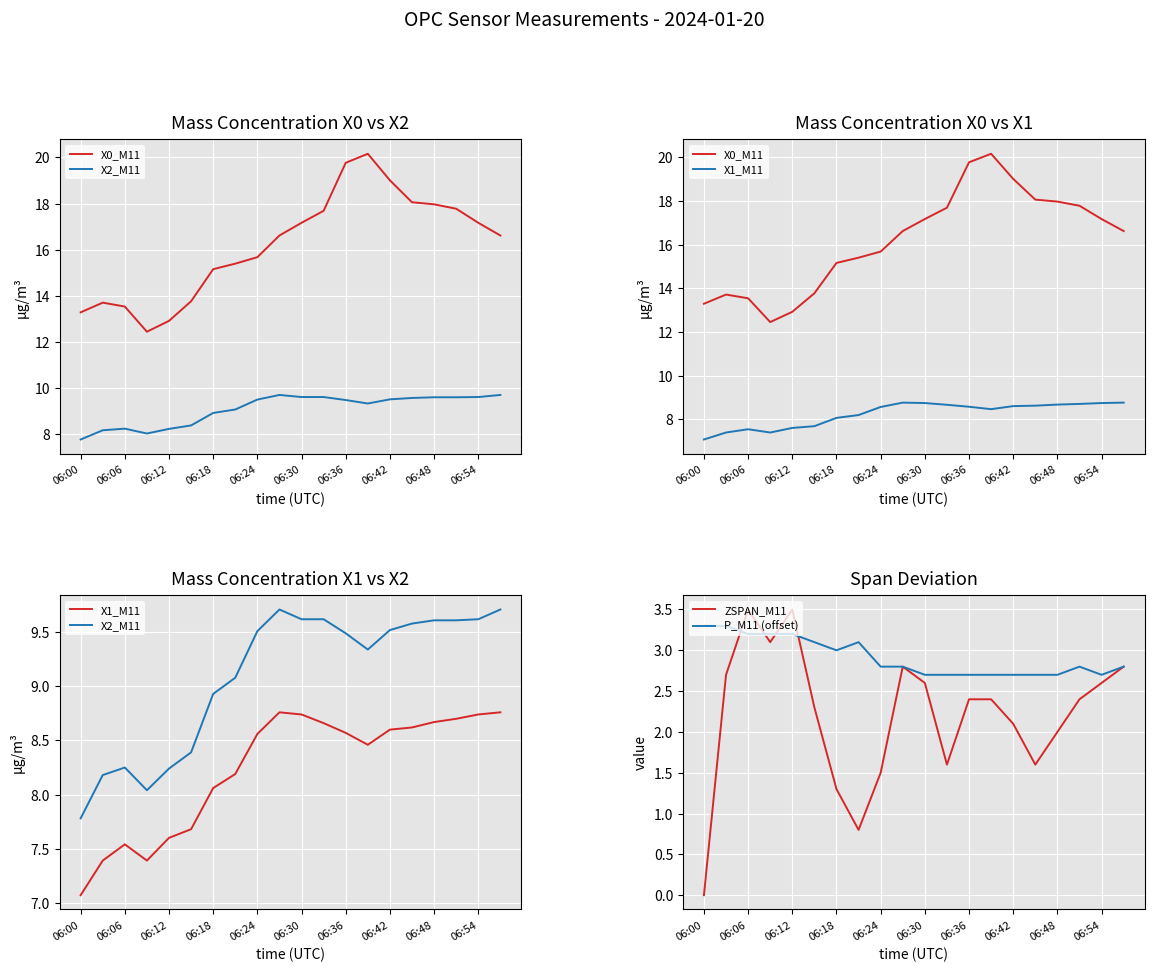

True or false: P_M11 (offset) has a value of 4.2 at 06:12.

False